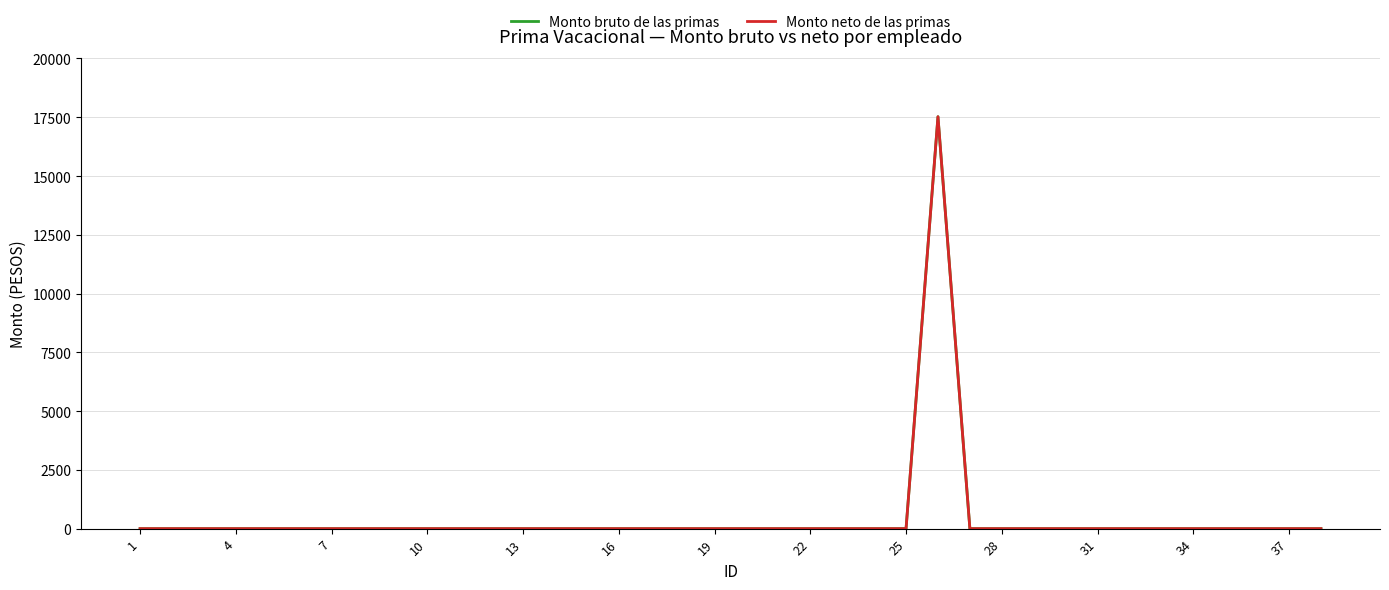

Does the chart display data point markers on the line(s)?

No